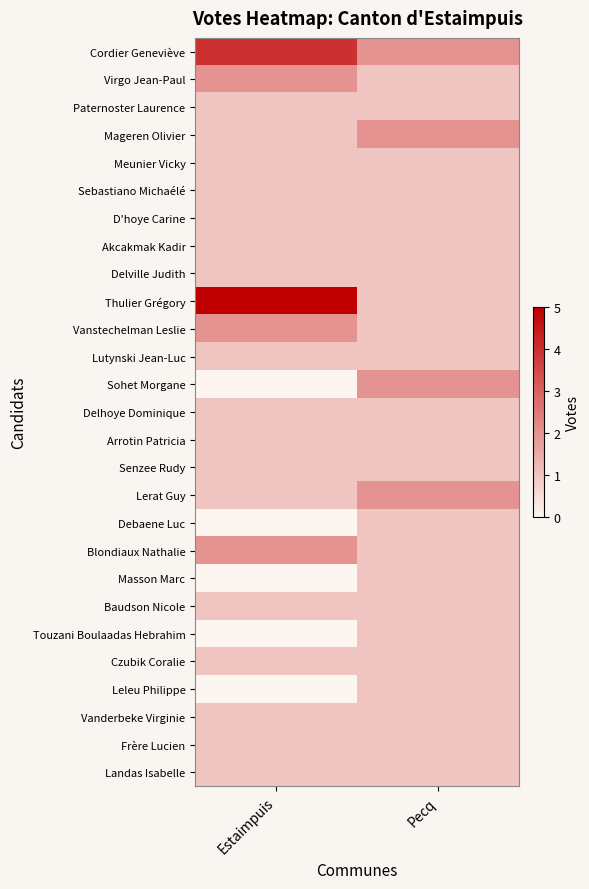

Between Estaimpuis and Pecq, which is larger?

Estaimpuis